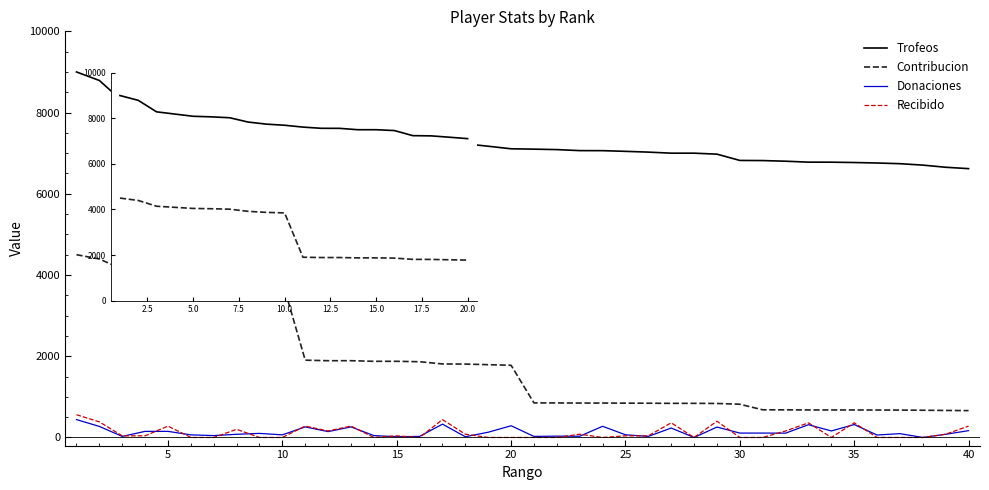

Which series has the widest spread of values?

Contribucion